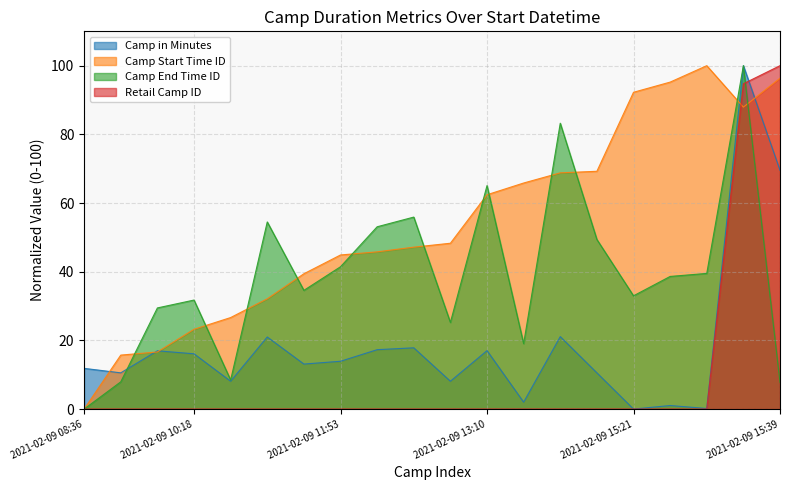

What is the label of the 19th point from the right?

2021-02-09 09:45